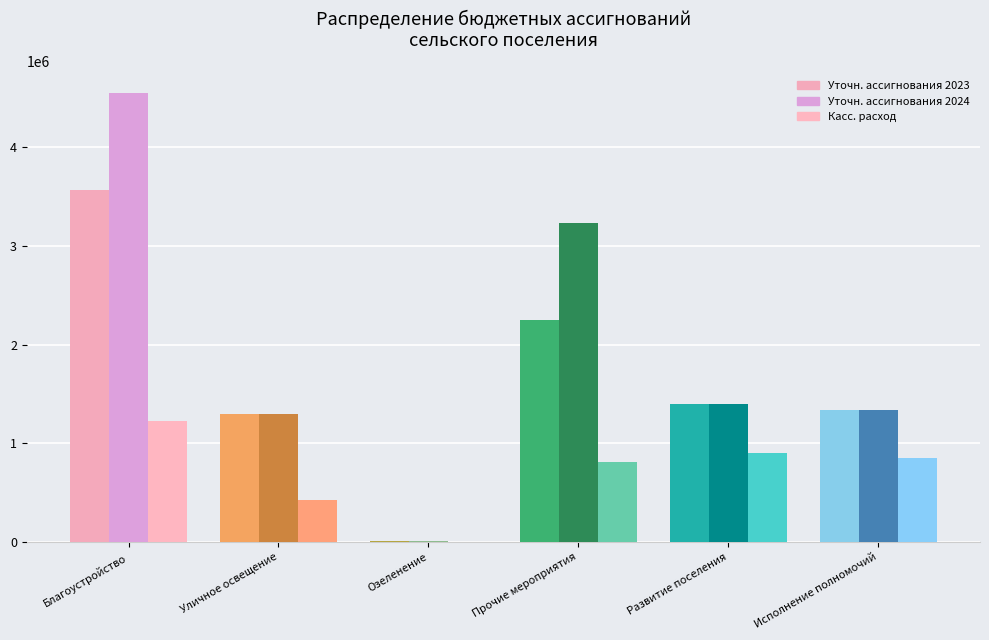

Reading left to right, transcribe all the data shown in this chart.

Уточн. ассигнования 2023: Благоустройство=3563073.6	Уличное освещение=1300000.0	Озеленение=10000.0	Прочие мероприятия=2253073.6	Развитие поселения=1400308.0	Исполнение полномочий=1335686.0
Уточн. ассигнования 2024: Благоустройство=4541403.4	Уличное освещение=1300000.0	Озеленение=10000.0	Прочие мероприятия=3231403.4	Развитие поселения=1400308.0	Исполнение полномочий=1335686.0
Касс. расход: Благоустройство=1230645.8	Уличное освещение=422645.8	Озеленение=0.0	Прочие мероприятия=808000.0	Развитие поселения=903624.3	Исполнение полномочий=855159.3